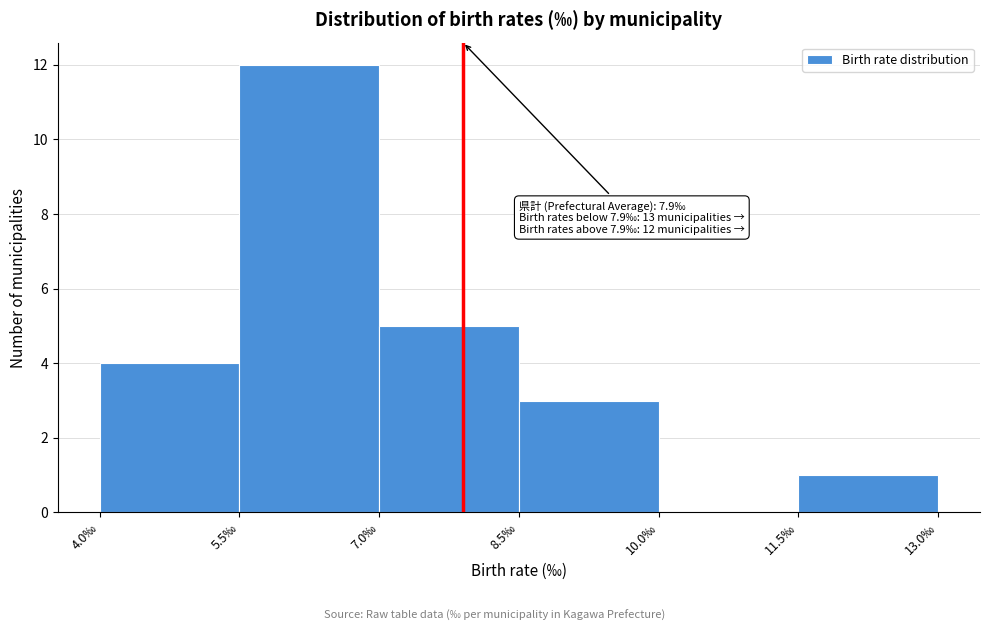

Over which range of the x-axis is the bar tallest?

5.5 to 7.0